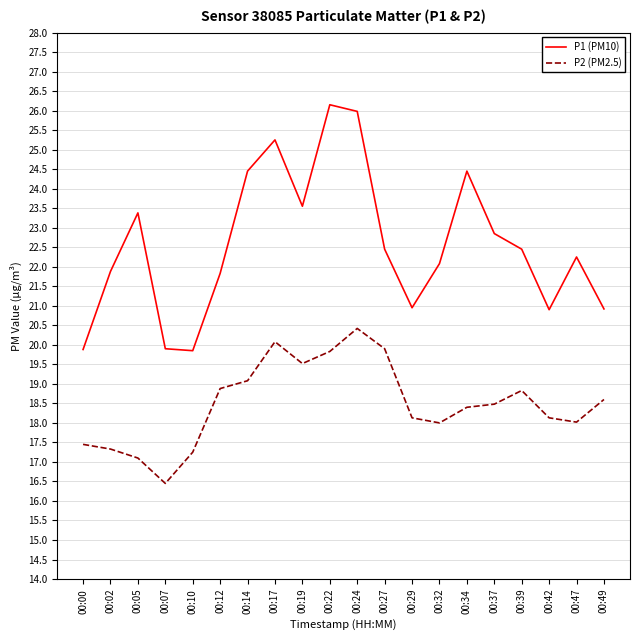

At 00:32, list the series in order from largest to smallest.

P1 (PM10), P2 (PM2.5)